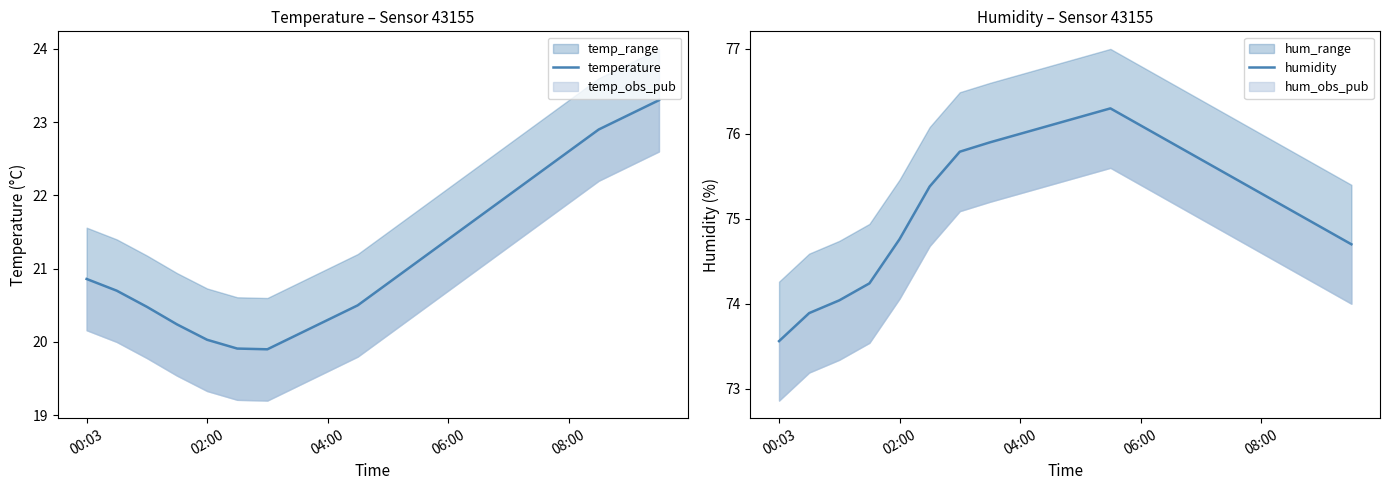

Which series has the largest range (max minus min)?

temperature